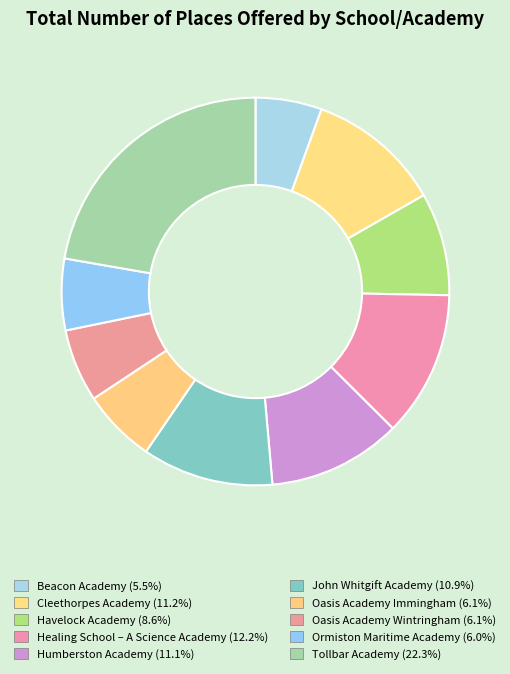

What percentage is NOT represented by Ormiston Maritime Academy?

94.0%